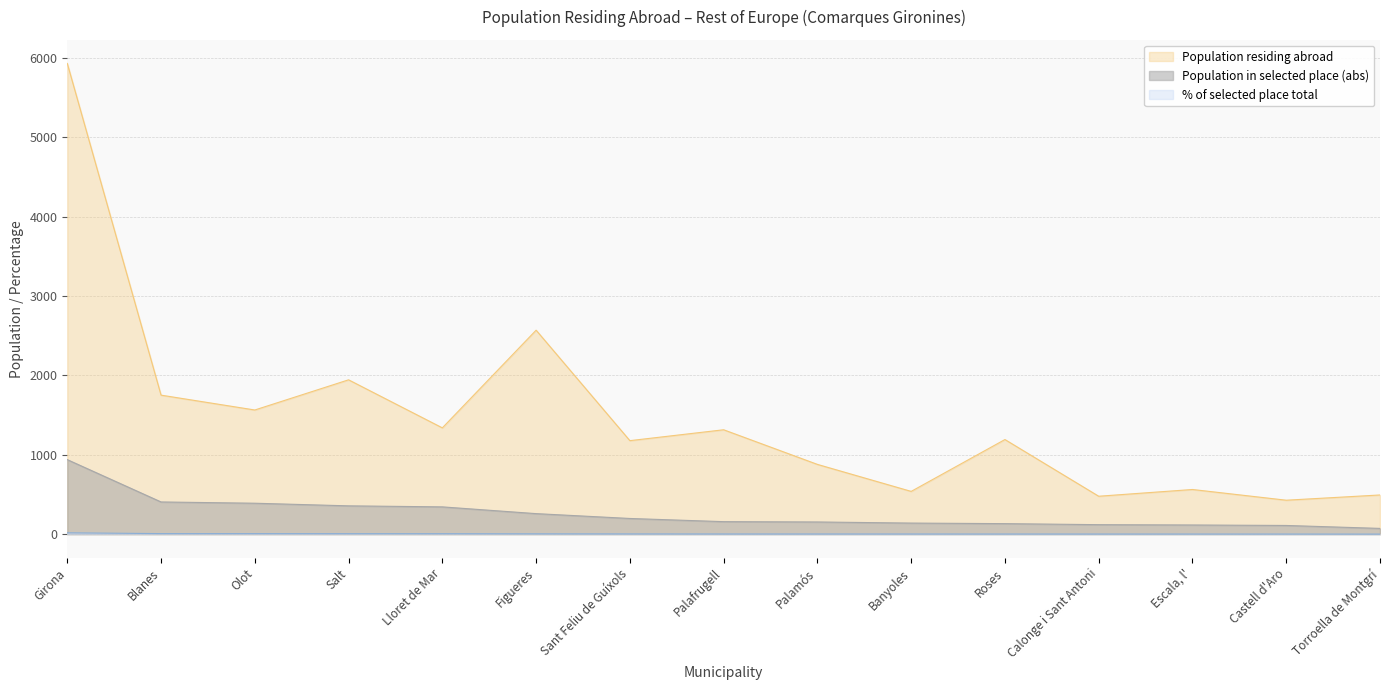

Where is % of selected place total nearest to the value 9?

Blanes